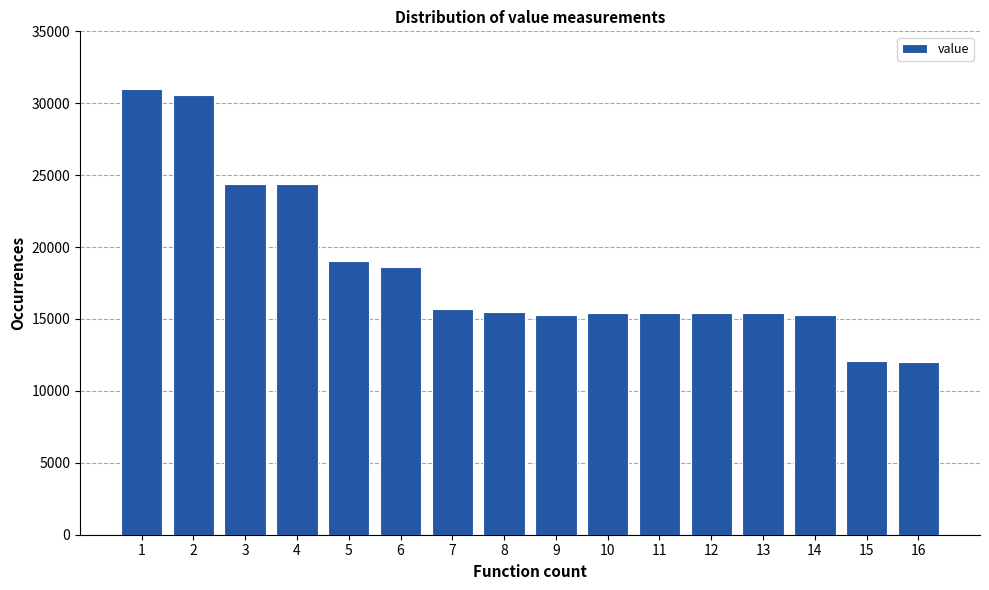

What is the greatest value displayed?

31000